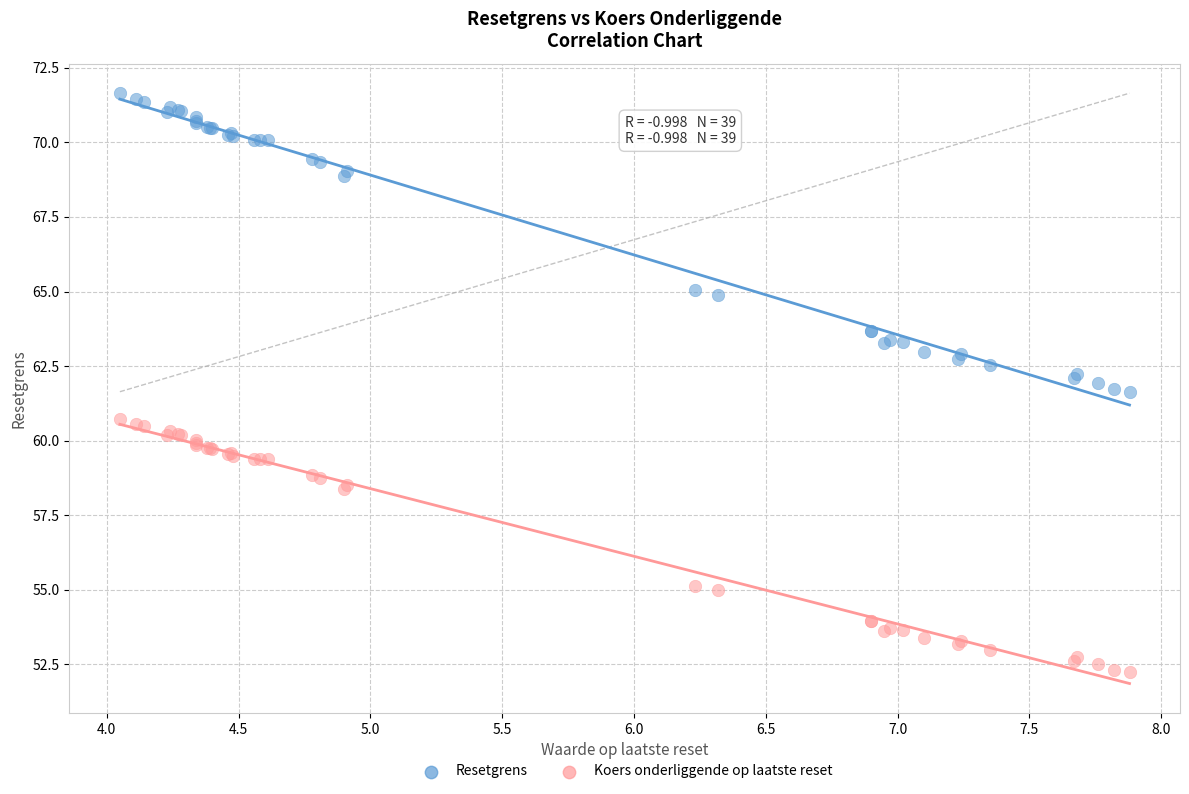

Which series reaches the maximum Y coordinate?

Resetgrens